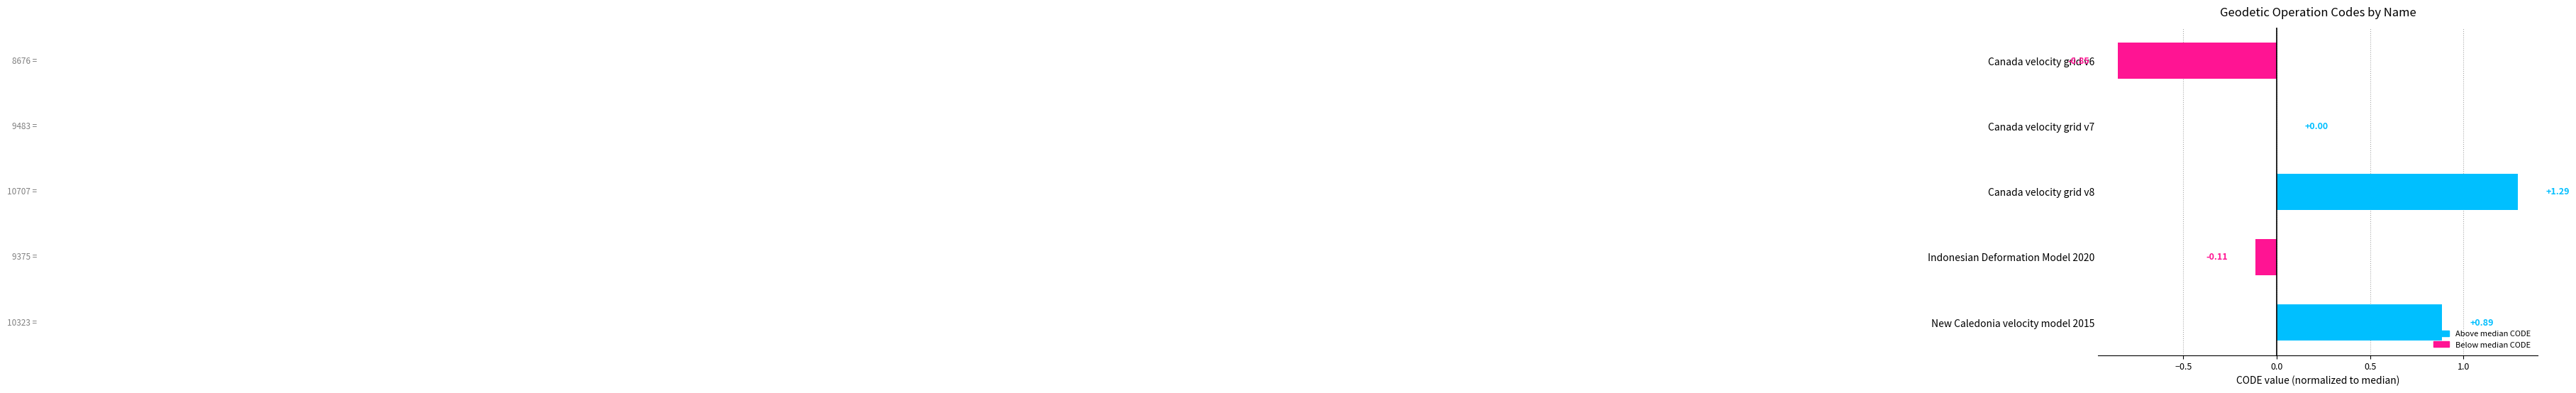

What is the sum of the values at Canada velocity grid v8 and New Caledonia velocity model 2015?

2.2